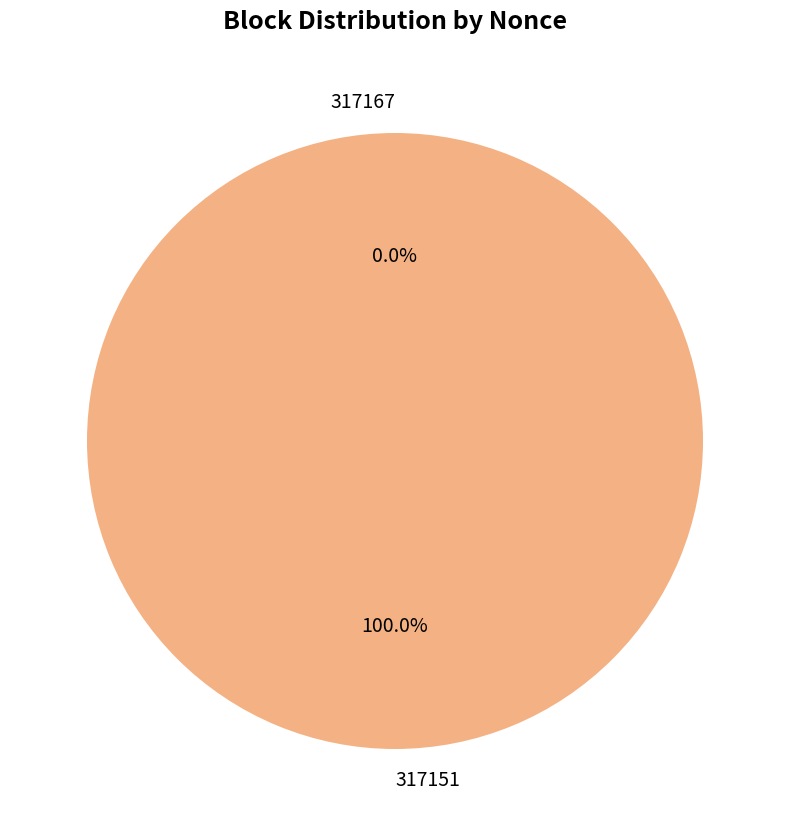

What is the change in value from 317167 to 317151?

+1